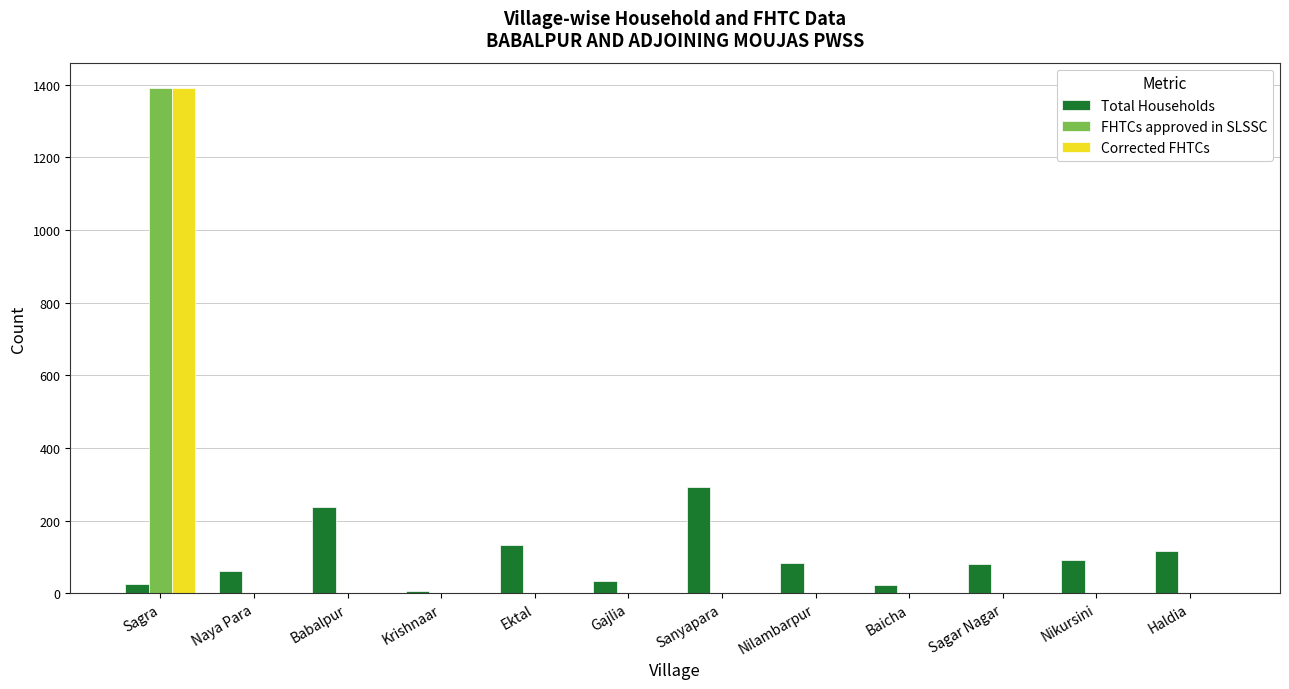

Is it true that Total Households equals 132 at Ektal?

True